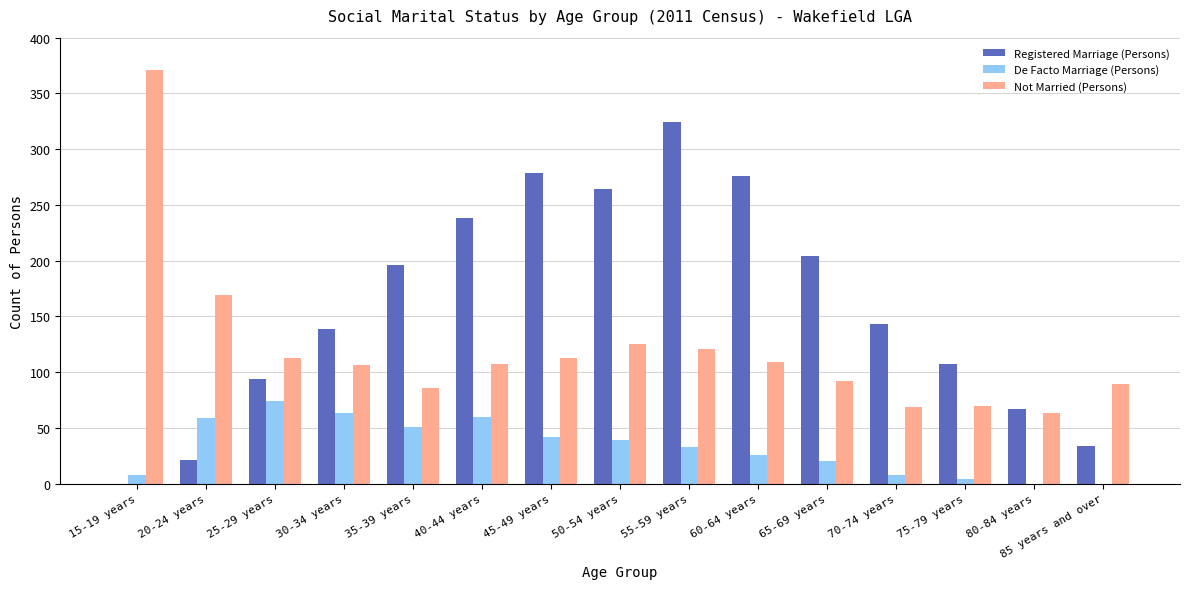

What is the sum of all Registered Marriage (Persons) values?

2386